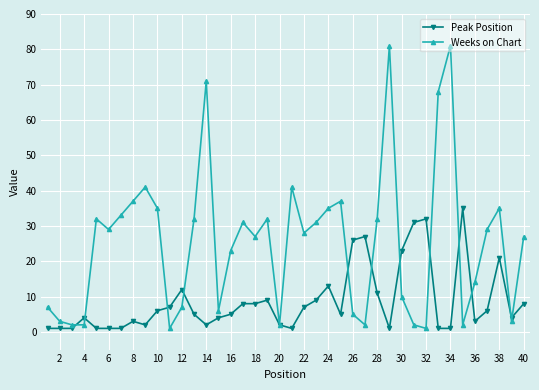

List the series in order of their overall mean, lowest first.

Peak Position, Weeks on Chart